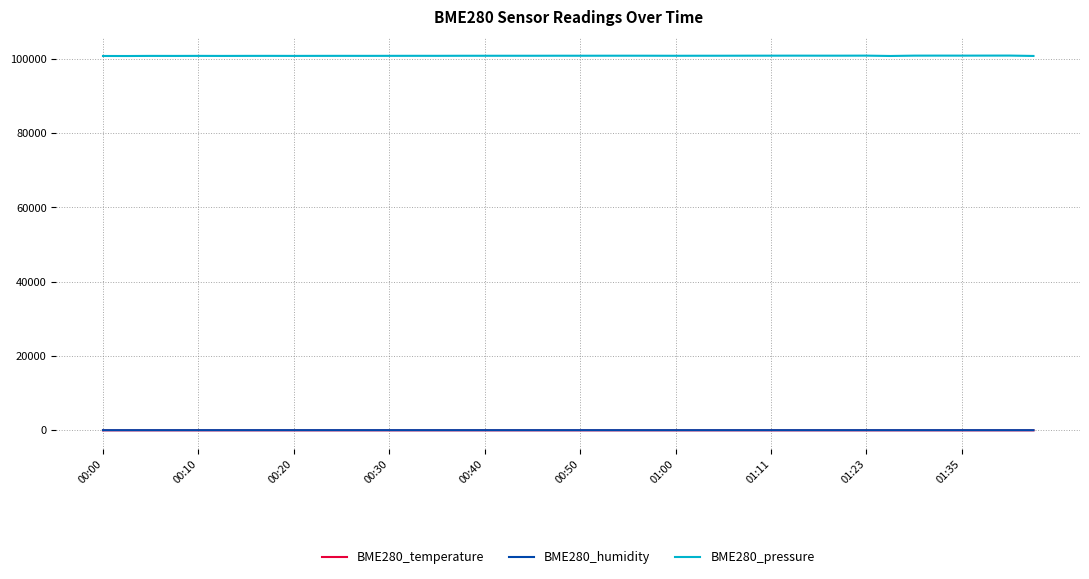

True or false: BME280_humidity and BME280_pressure cross at least once.

False